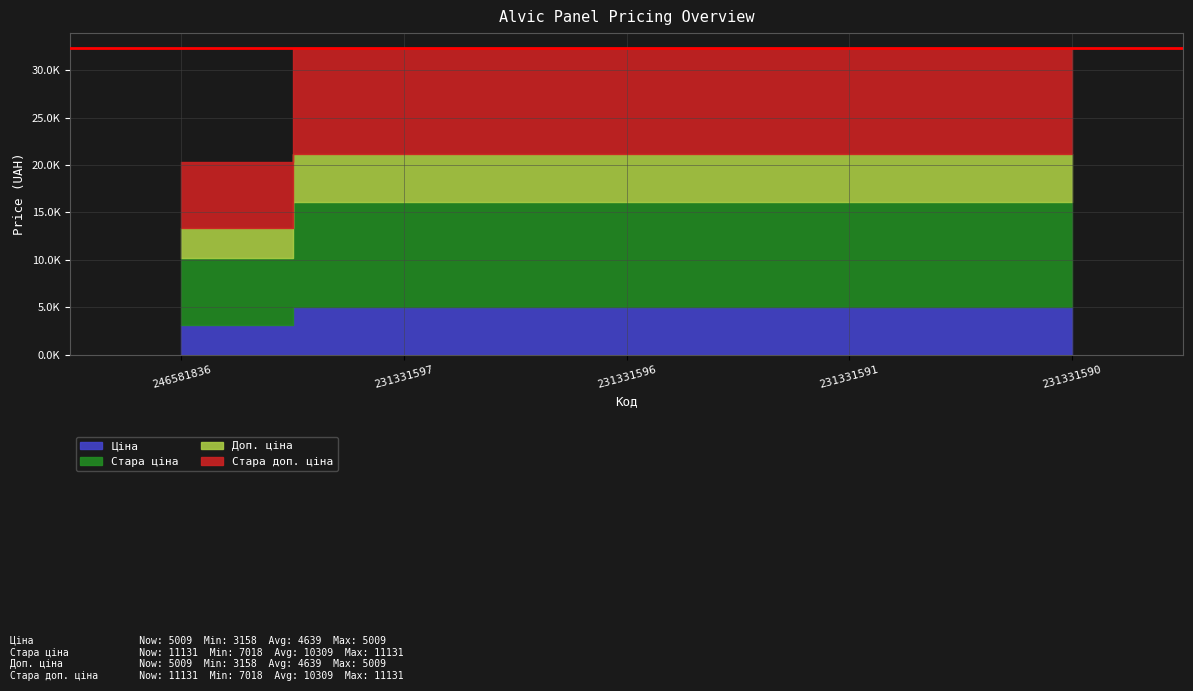

True or false: Стара ціна and Ціна intersect in this chart.

False